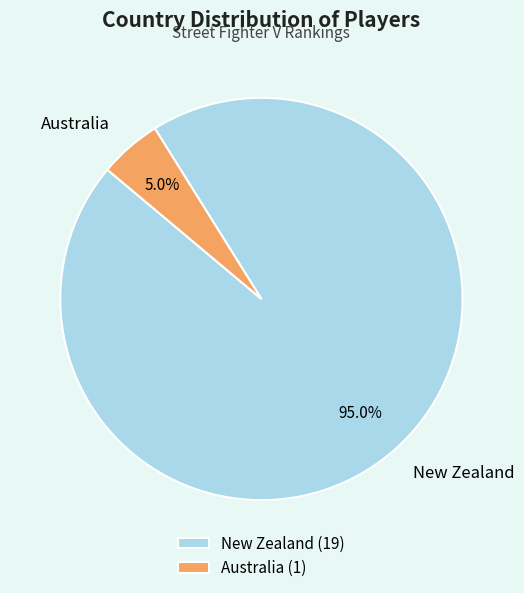

True or false: Australia accounts for 1% of the total.

False